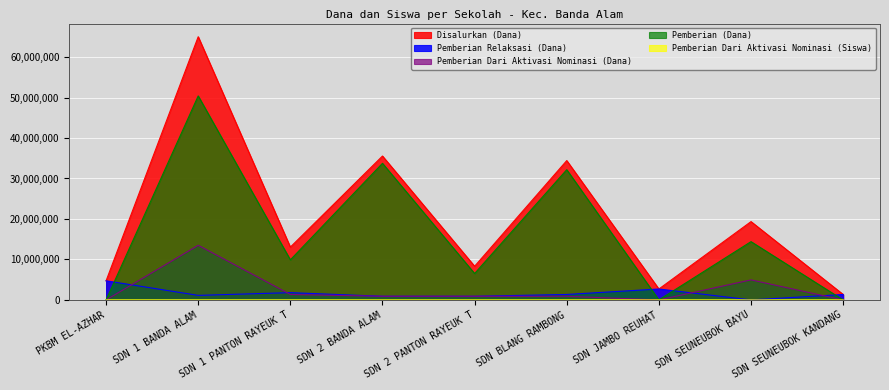

At how many categories does at least one series exceed 63978329?

1